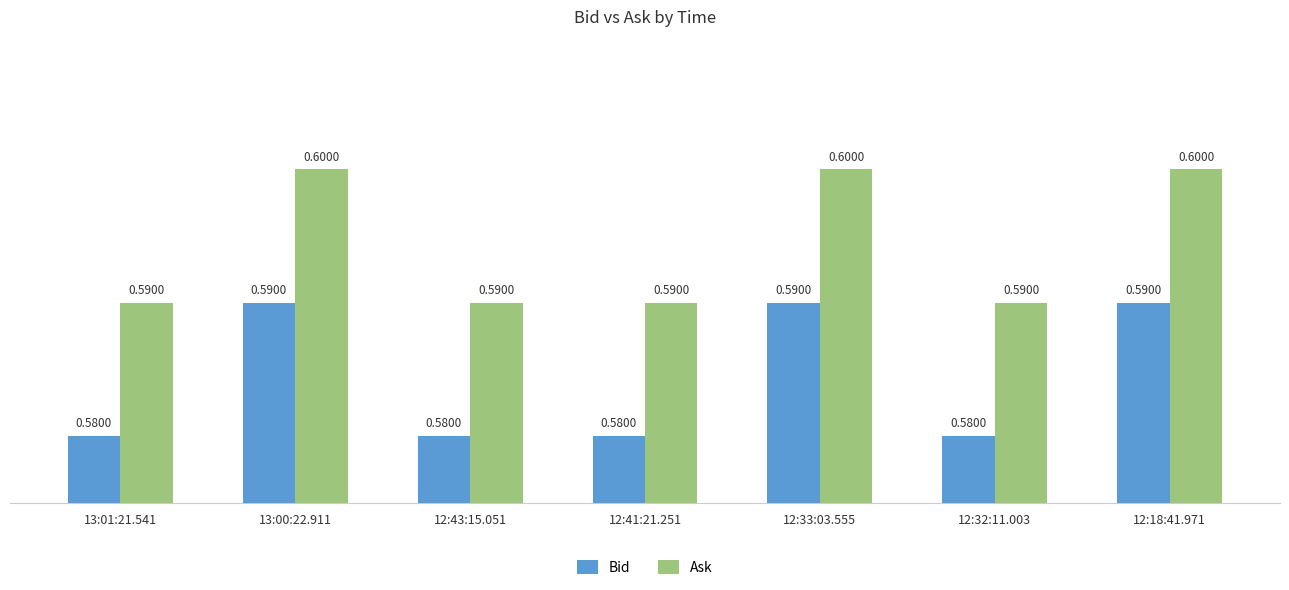

What is the sum of all Bid values?

4.1